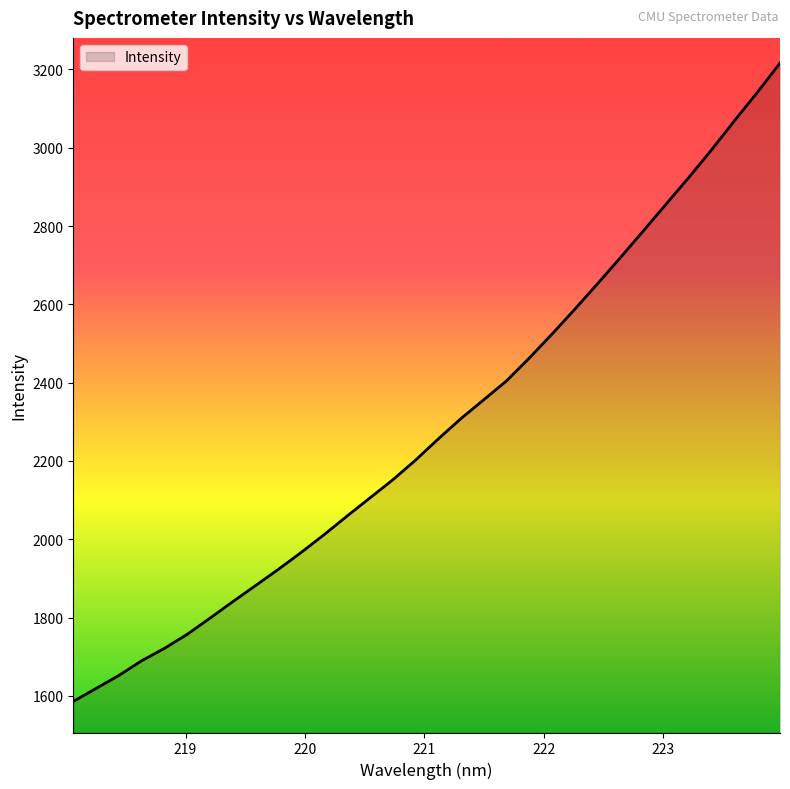

What is the smallest value displayed?

1585.9